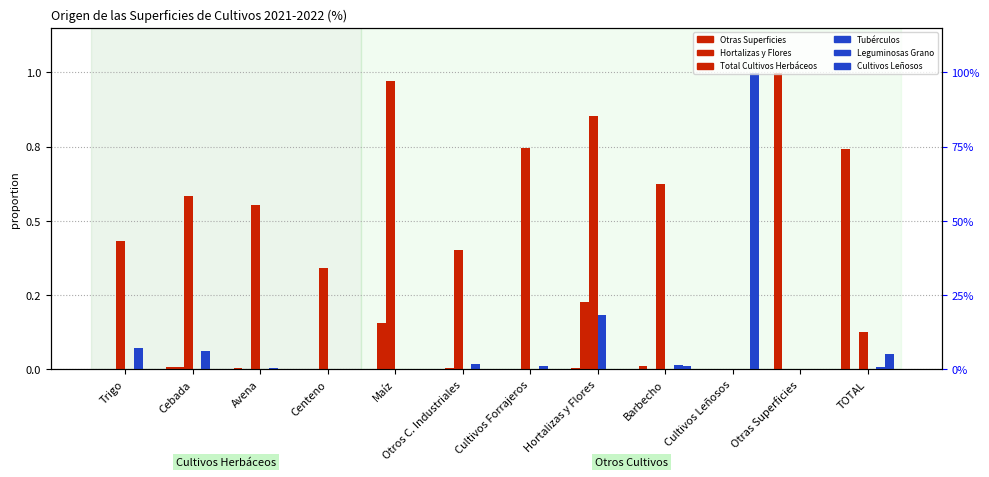

What is the difference between the maximum and minimum values in the Tubérculos series?

0.2